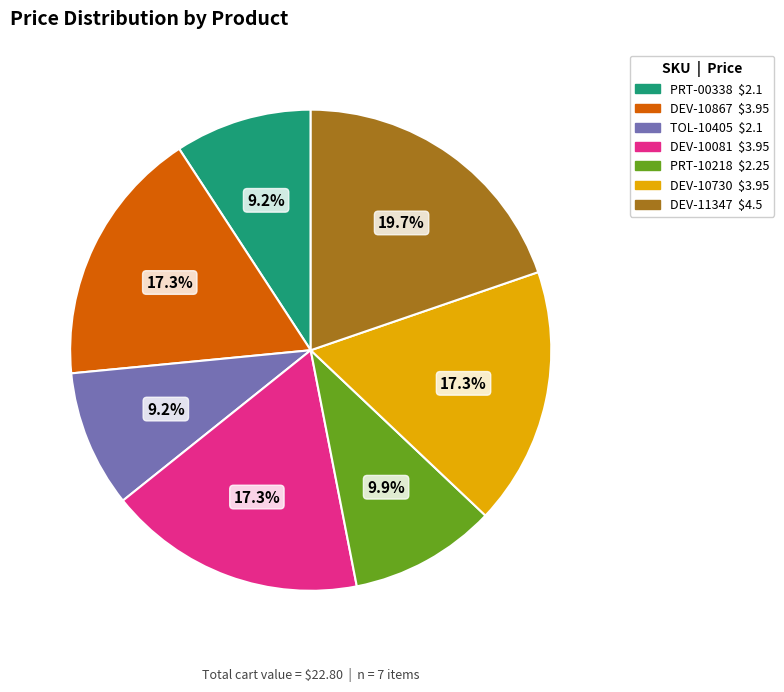

How many segments does this pie chart have?

7